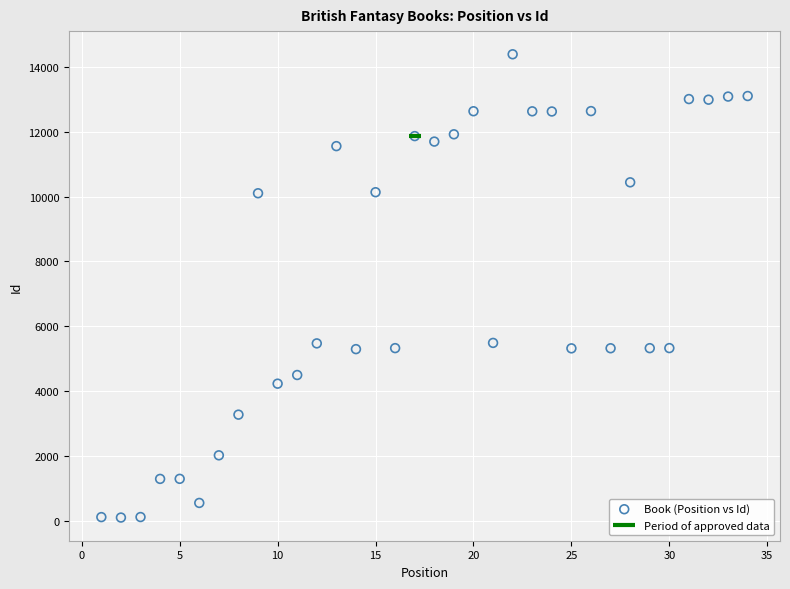

What is the range of Y values (max minus min)?

14284